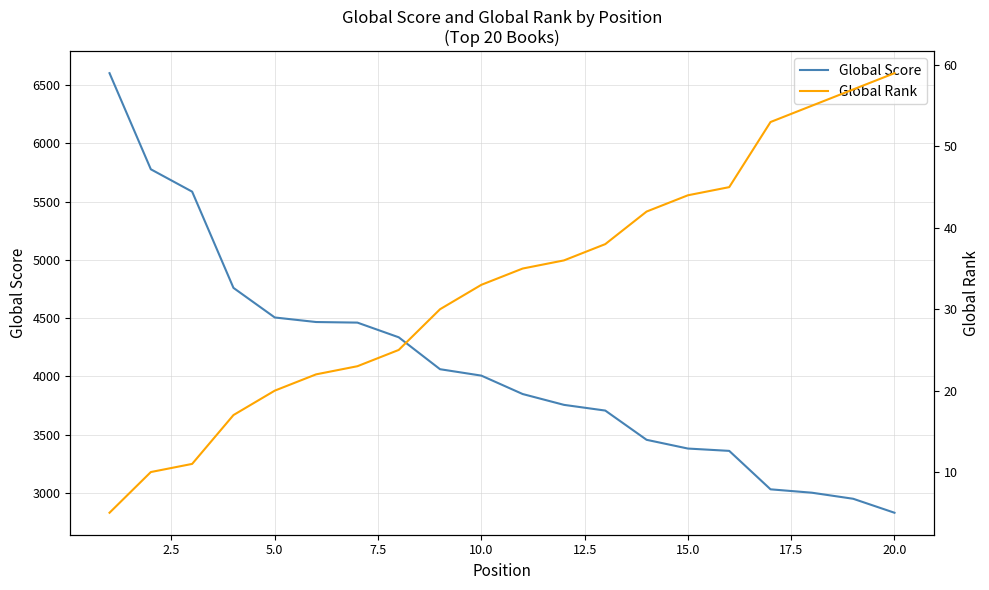

What are all the series names shown in the legend?

Global Score, Global Rank